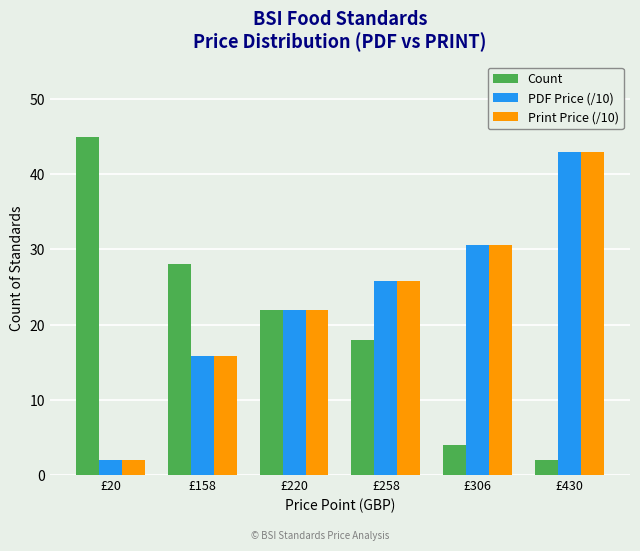

How many values in the Count series are below 22?

3